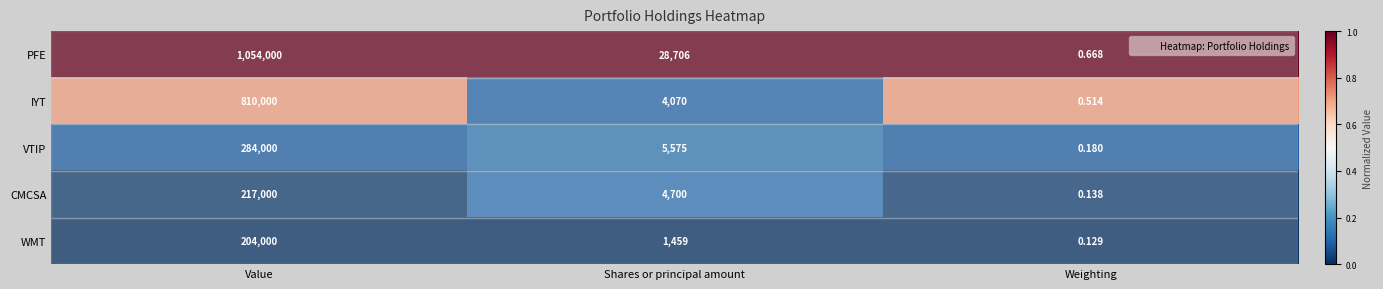

Where is PFE nearest to the value 527000?

Shares or principal amount